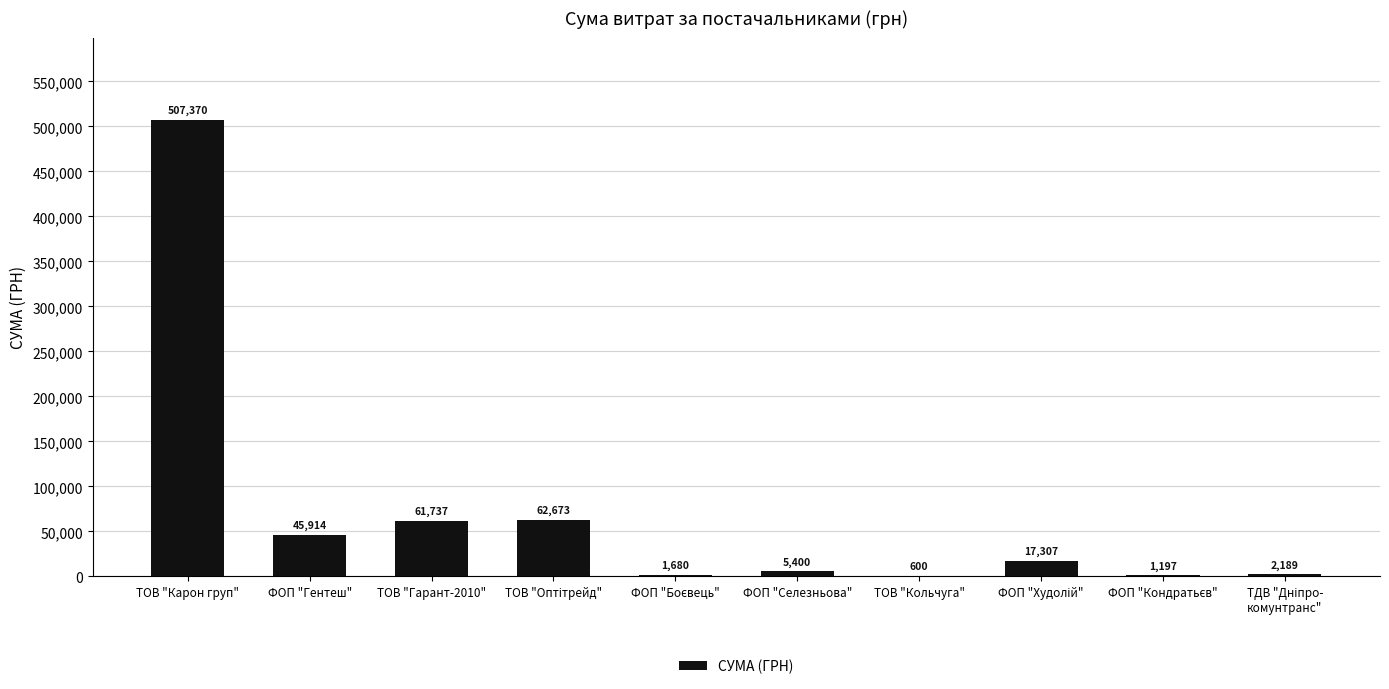

What is the greatest value displayed?

507370.3